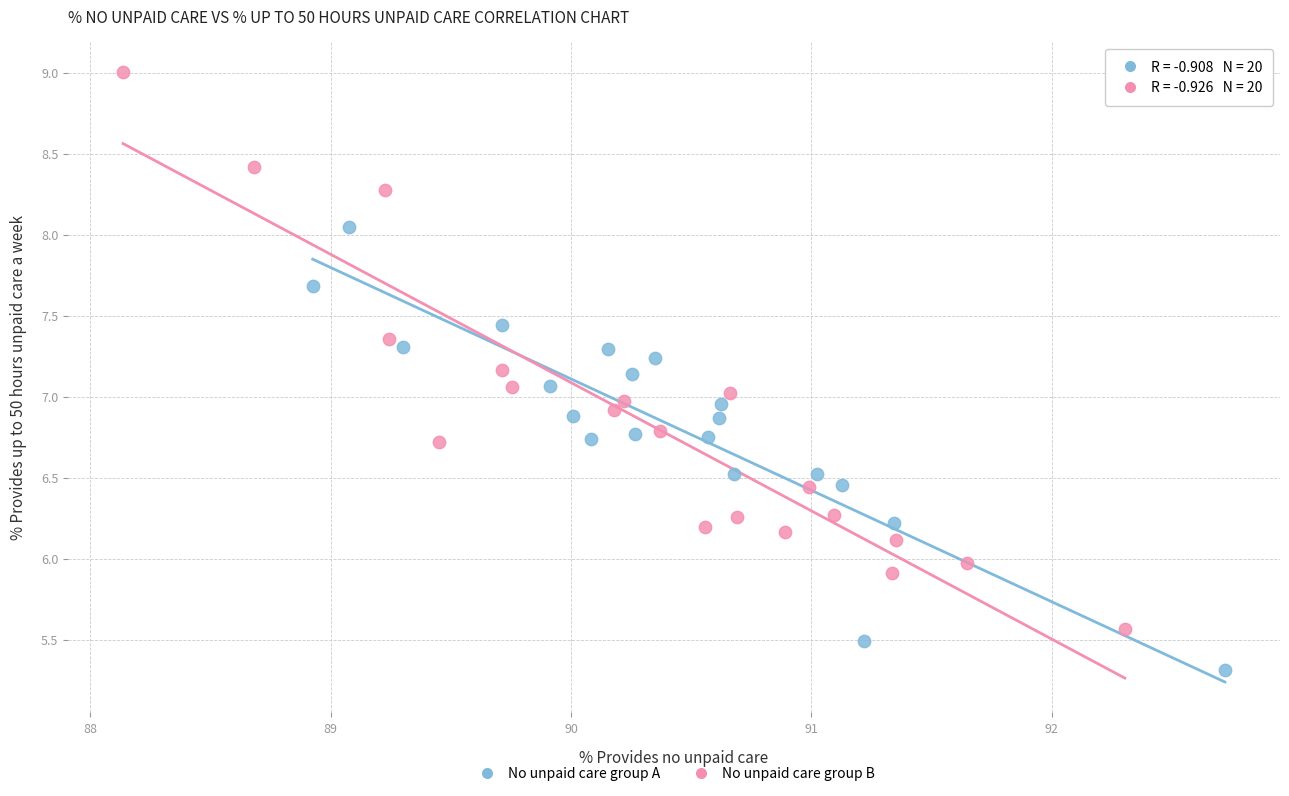

Which series contains the highest Y value?

No unpaid care group B